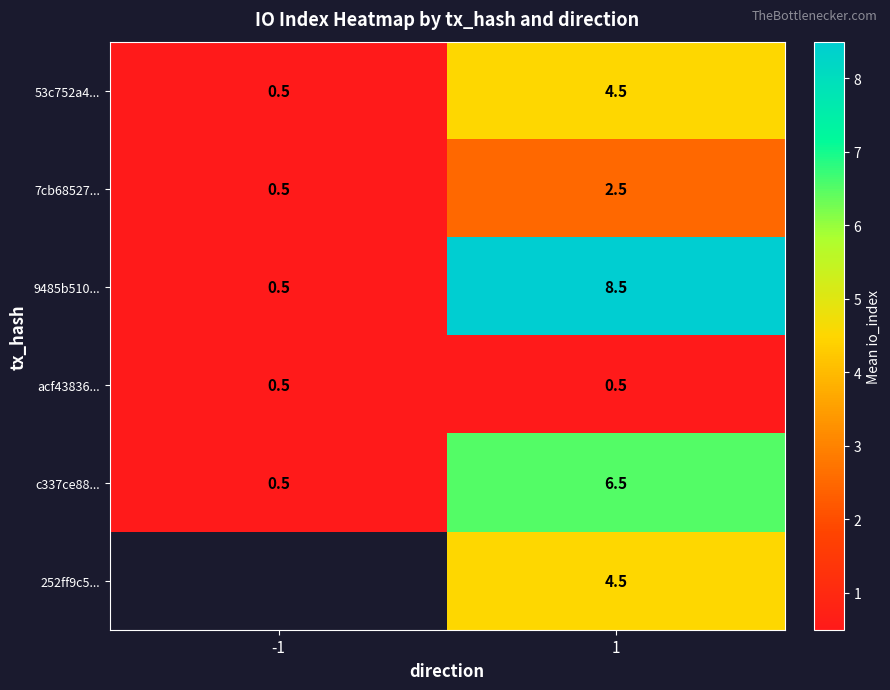

At which label does 53c752a4... first exceed 4?

1